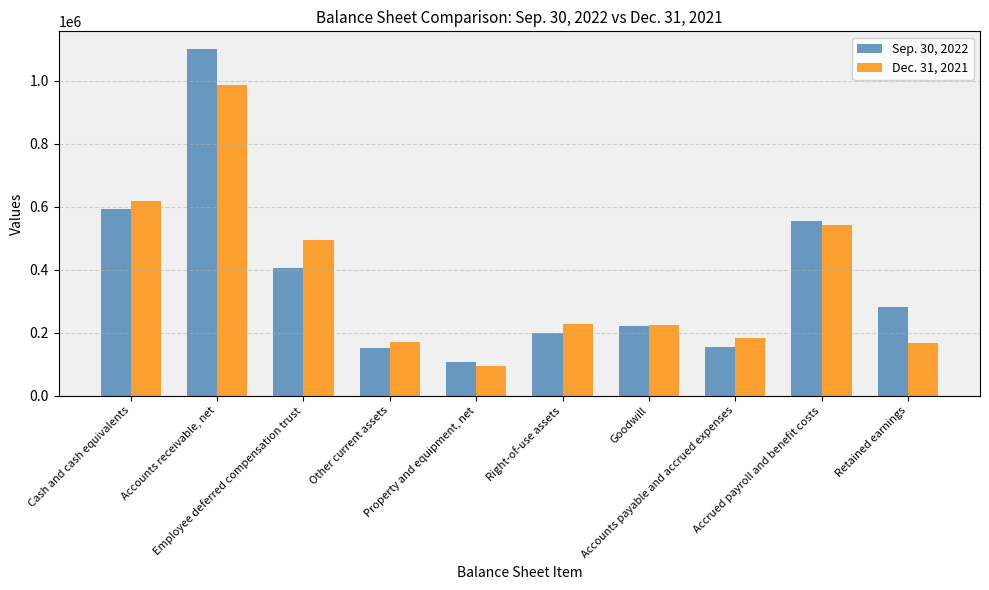

What is the sum of all Sep. 30, 2022 values?

3765890